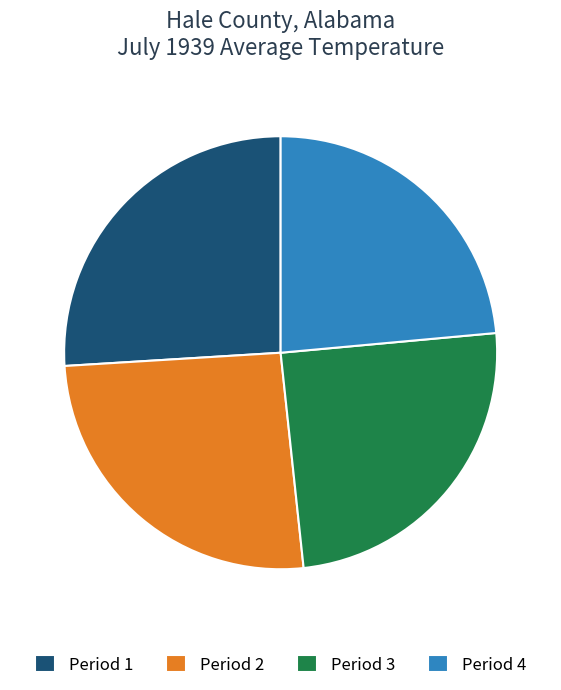

Between Period 4 and Period 1, which is larger?

Period 1